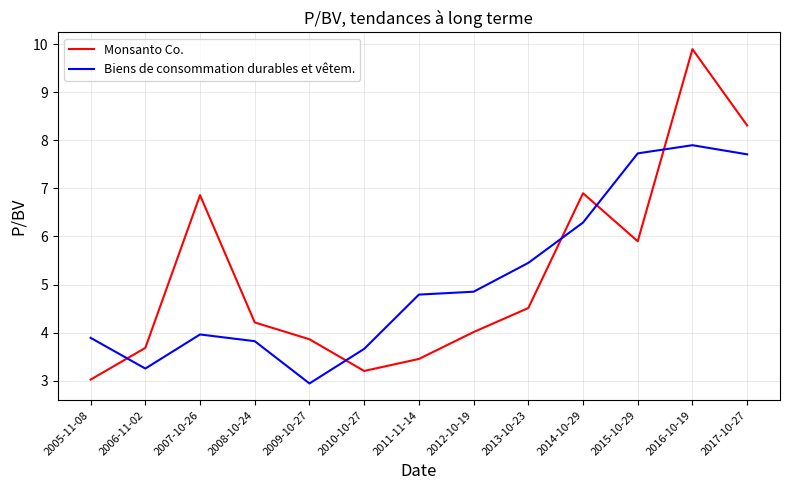

The Biens de consommation durables et vêtem. series shows 6.2 at 2005-11-08. True or false?

False